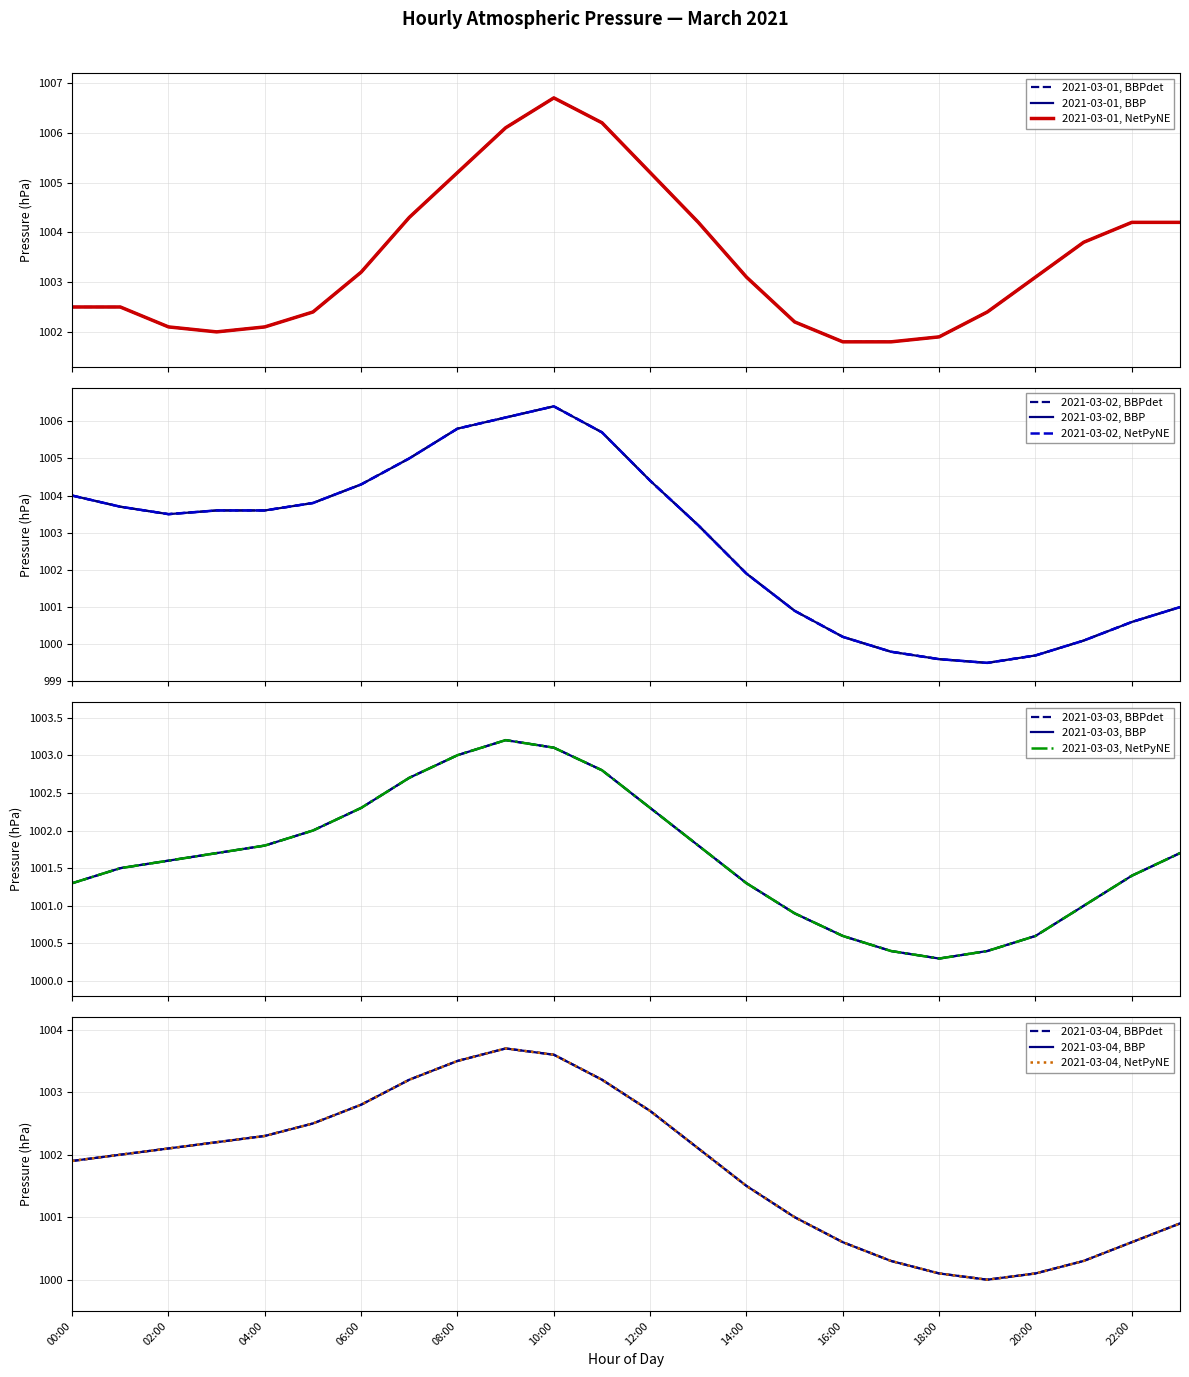

What is the value of the 2021-03-01 point at the 17th from the left?

1001.8